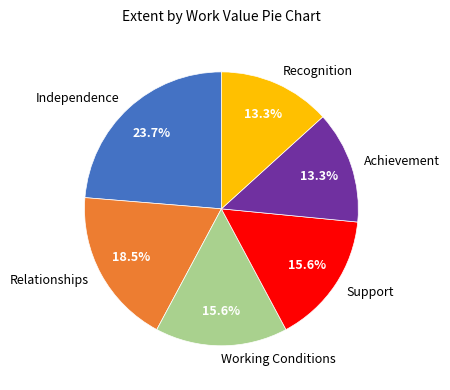

Count the number of slices in the pie.

6